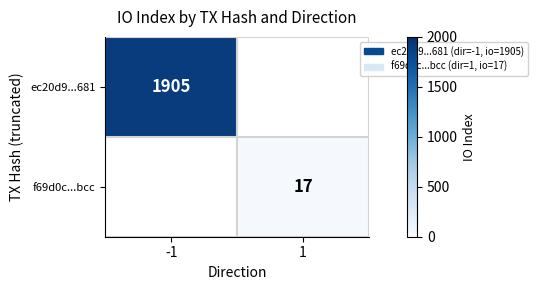

At how many categories does at least one series exceed 18?

1